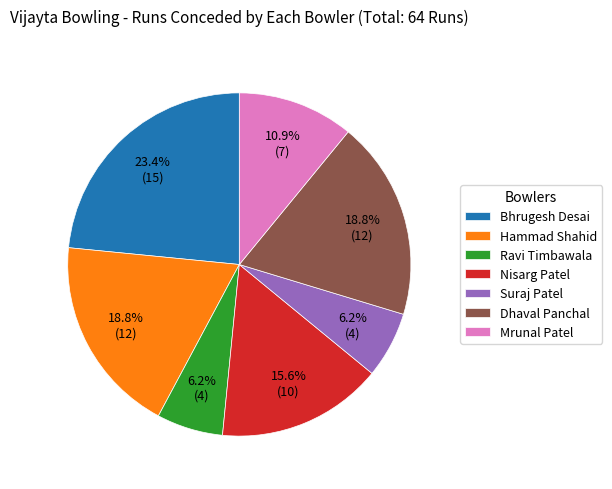

Between Nisarg Patel and Dhaval Panchal, which is larger?

Dhaval Panchal